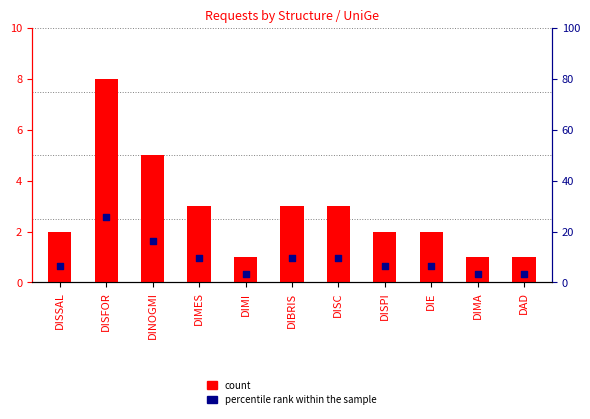

At which category is the sum across all series the highest?

DISFOR